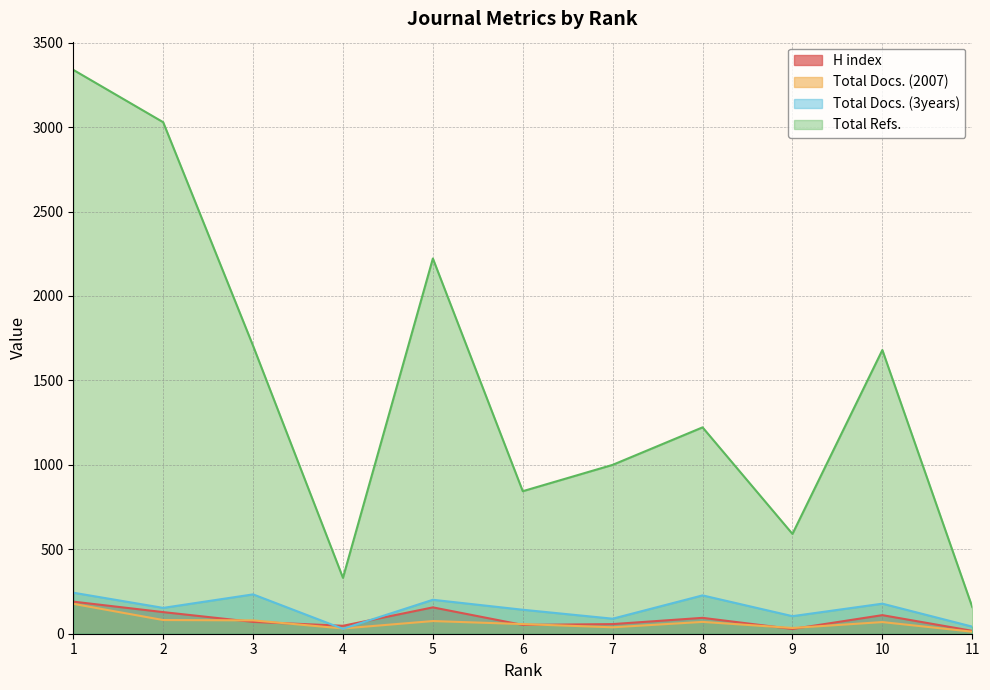

What is the sum of the Total Refs. values at 5 and 8?

3444